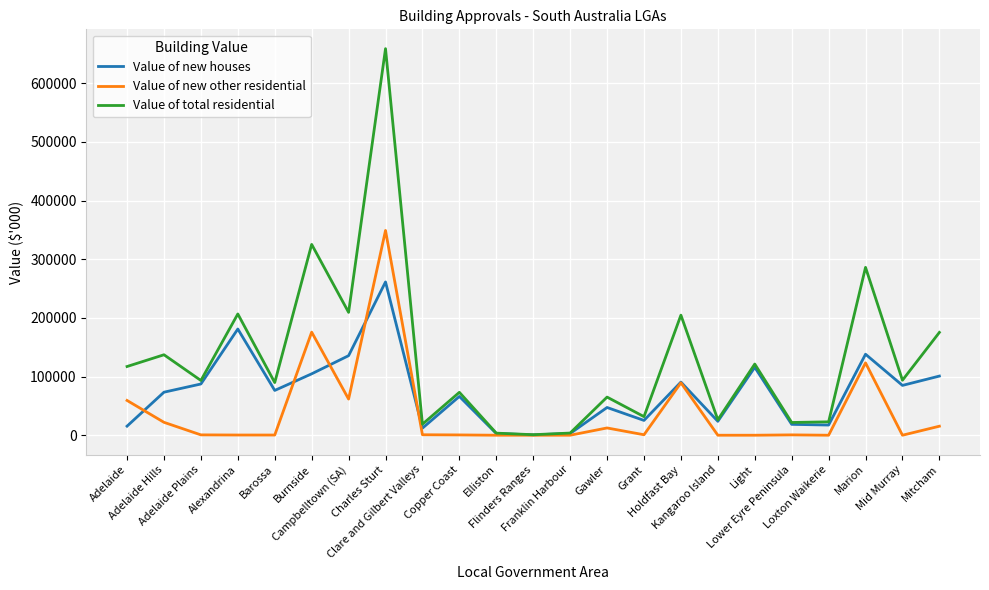

What is the maximum value shown in the chart?

659046